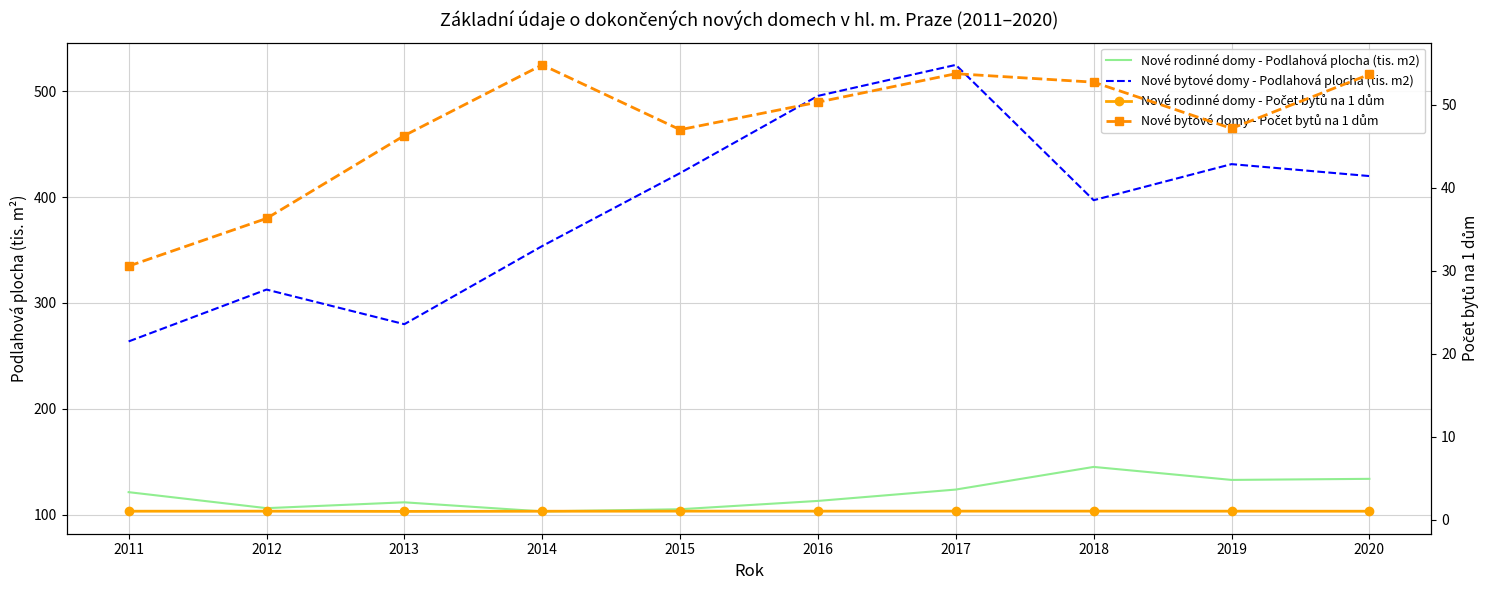

What is the value of the Nové rodinné domy - Počet bytů na 1 dům point at the 9th from the left?

1.1